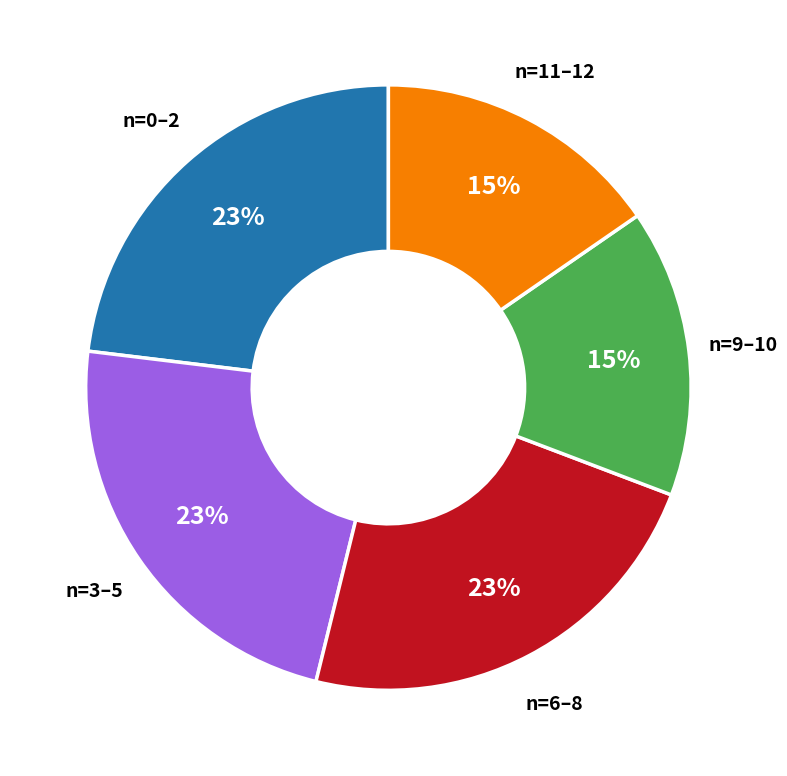

Is there a majority slice in this chart?

No